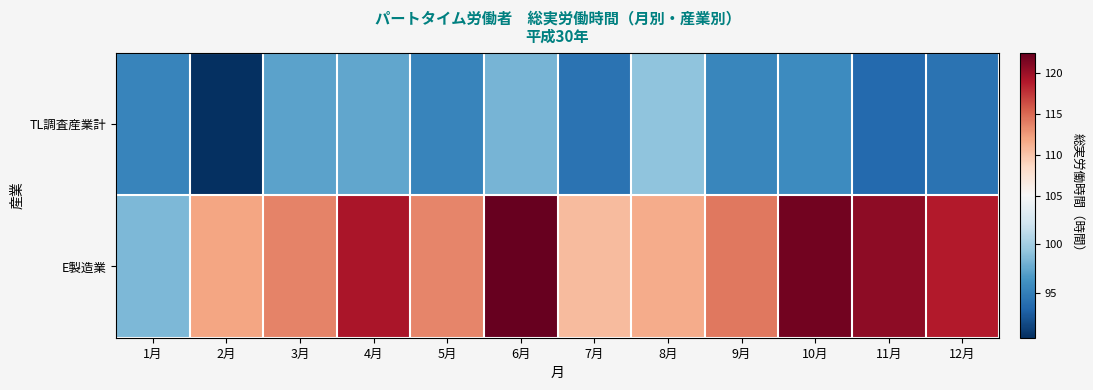

At which category is the sum across all series the highest?

6月